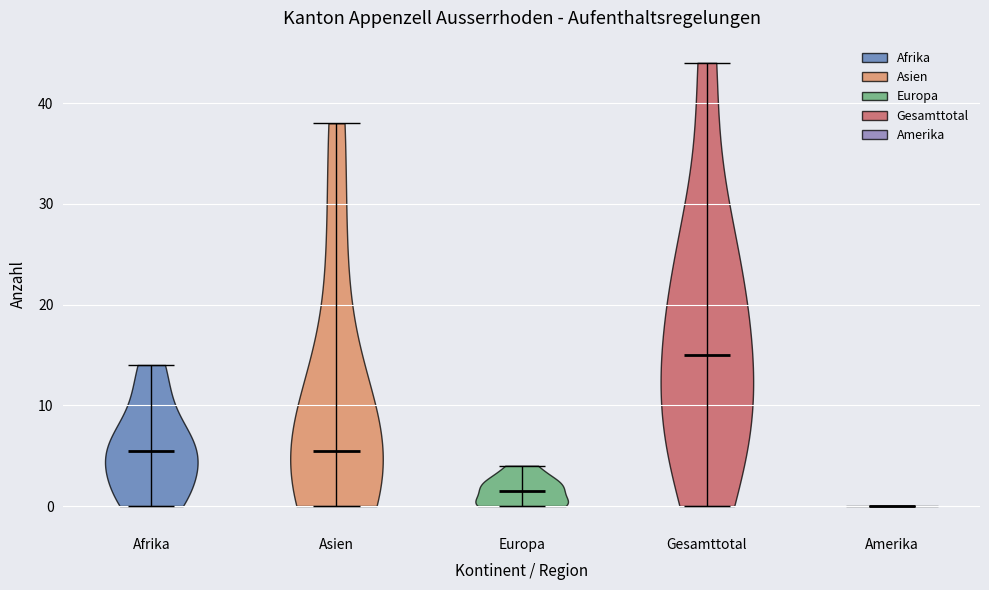

Where does the median line of the violin for Gesamttotal sit on the y-axis? The values are not printed on the chart, so give them approximately, as read against the axis.

15